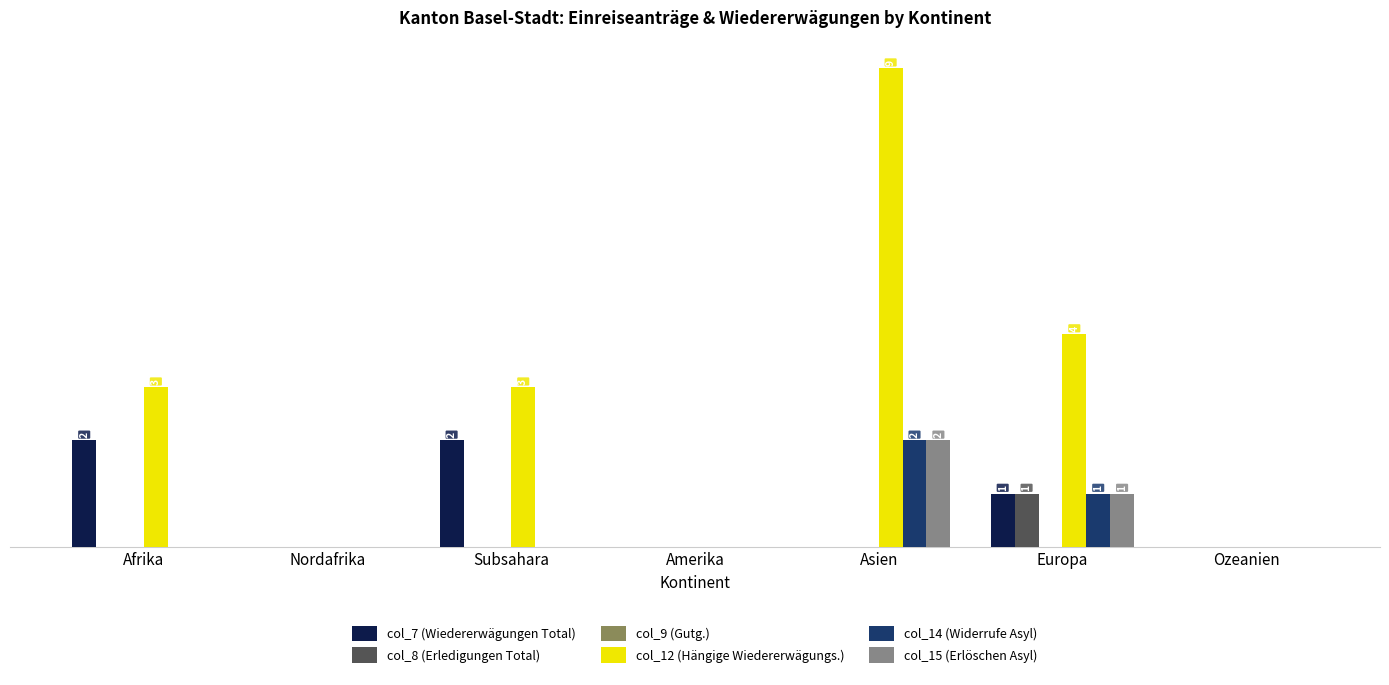

Are the bars grouped side by side (vs. stacked)?

Yes